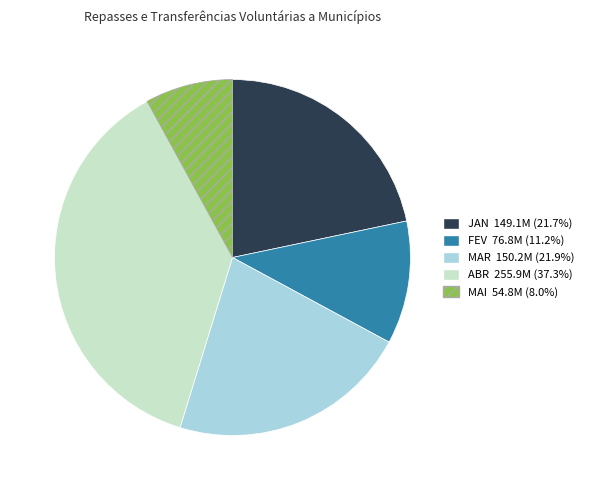

How many segments does this pie chart have?

5